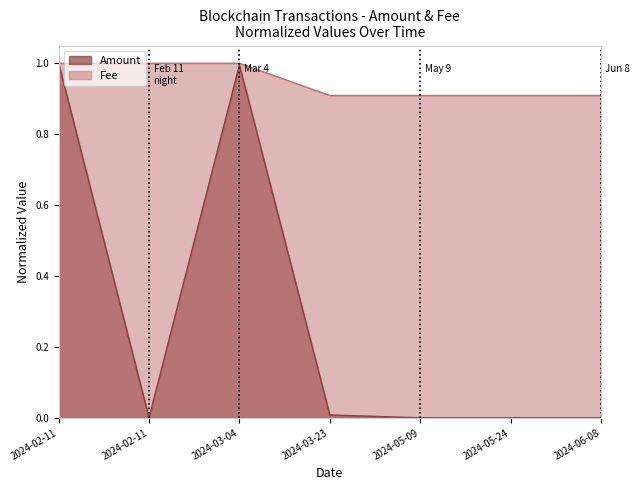

Which series has the largest total across all categories?

Fee